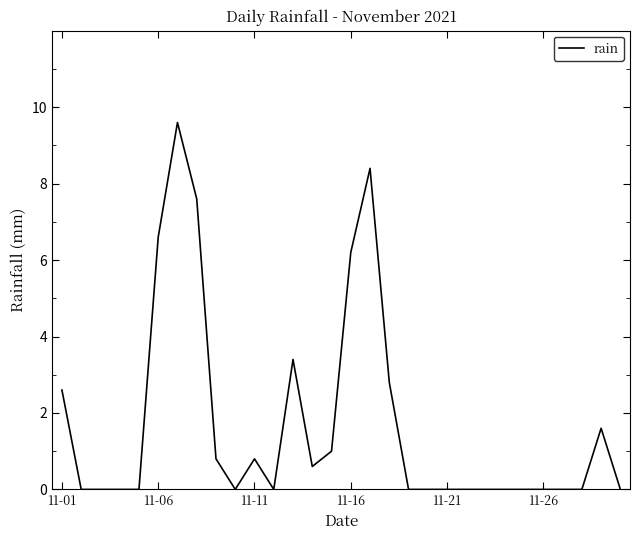

What is the difference between the maximum and minimum values?

9.6